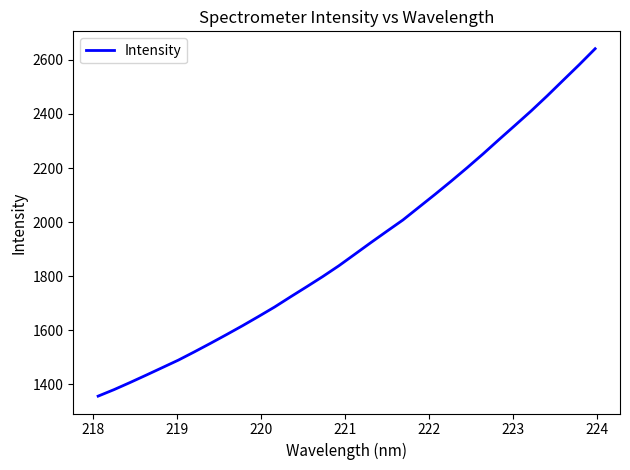

What is the minimum value shown in the chart?

1356.4